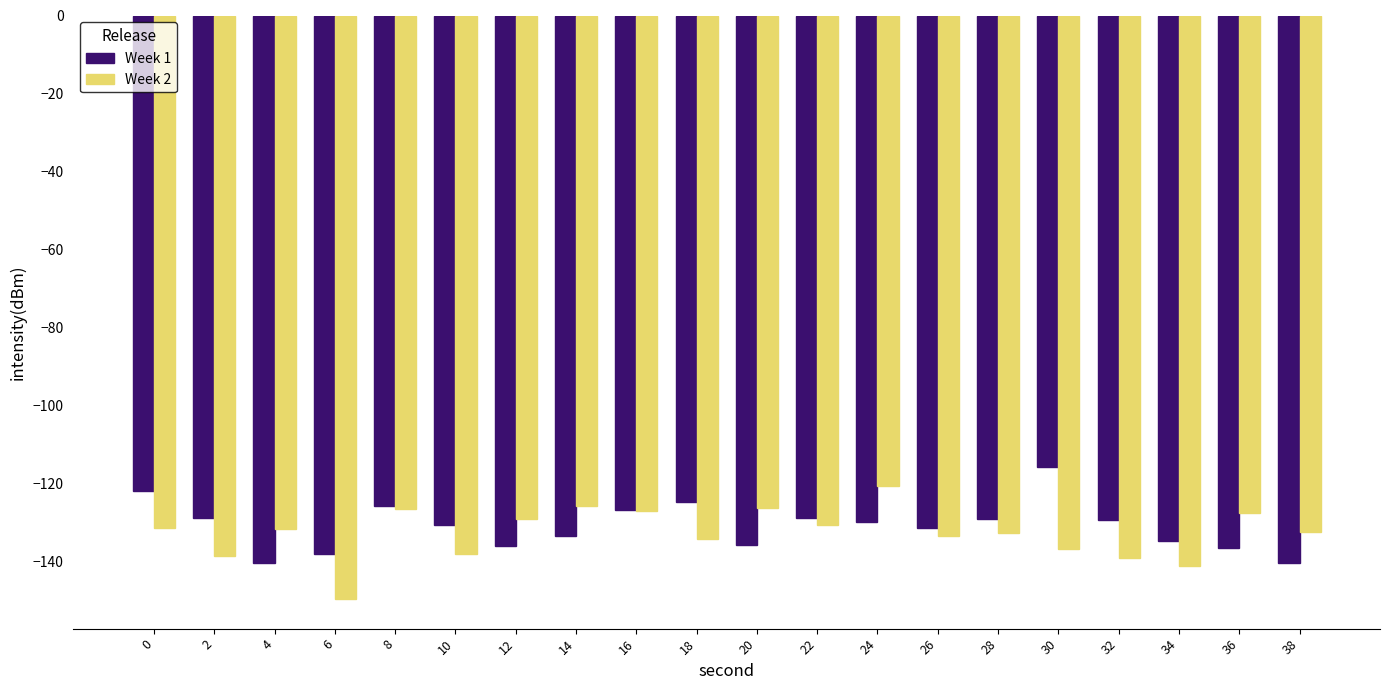

What is the approximate value of Week 2 at 4?

-131.6